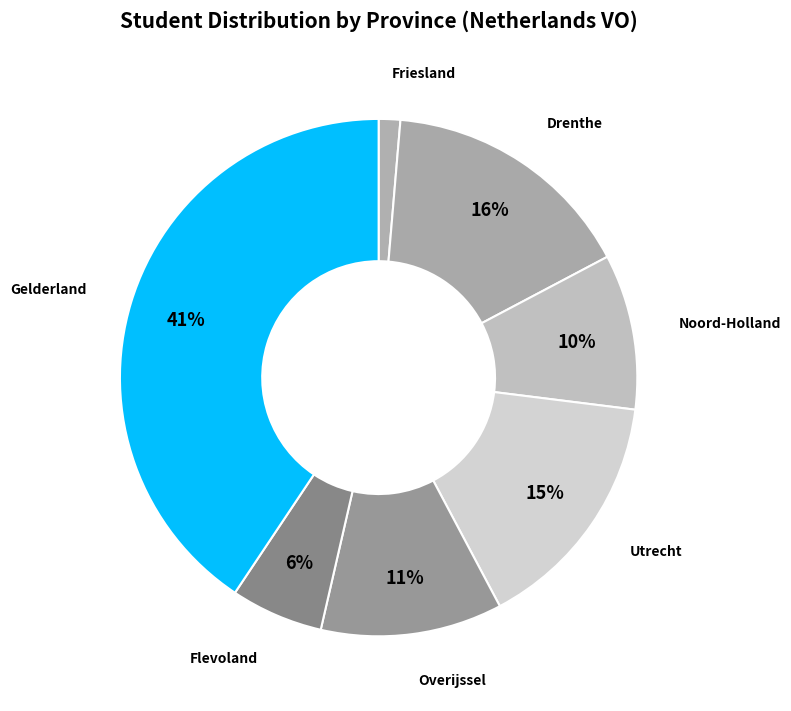

True or false: Friesland accounts for 11% of the total.

False